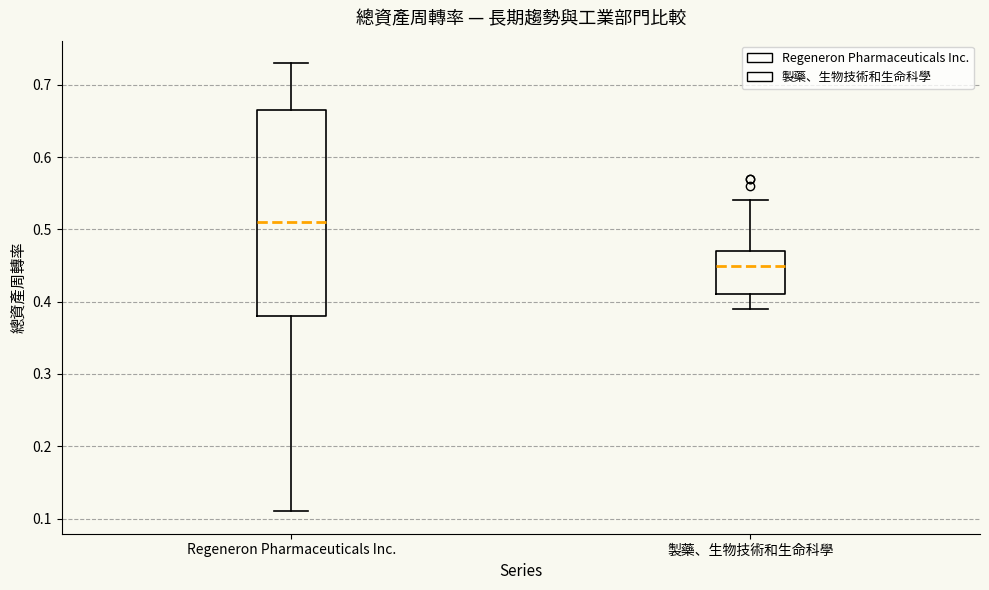

Which box has the lowest median line?

製藥、生物技術和生命科學